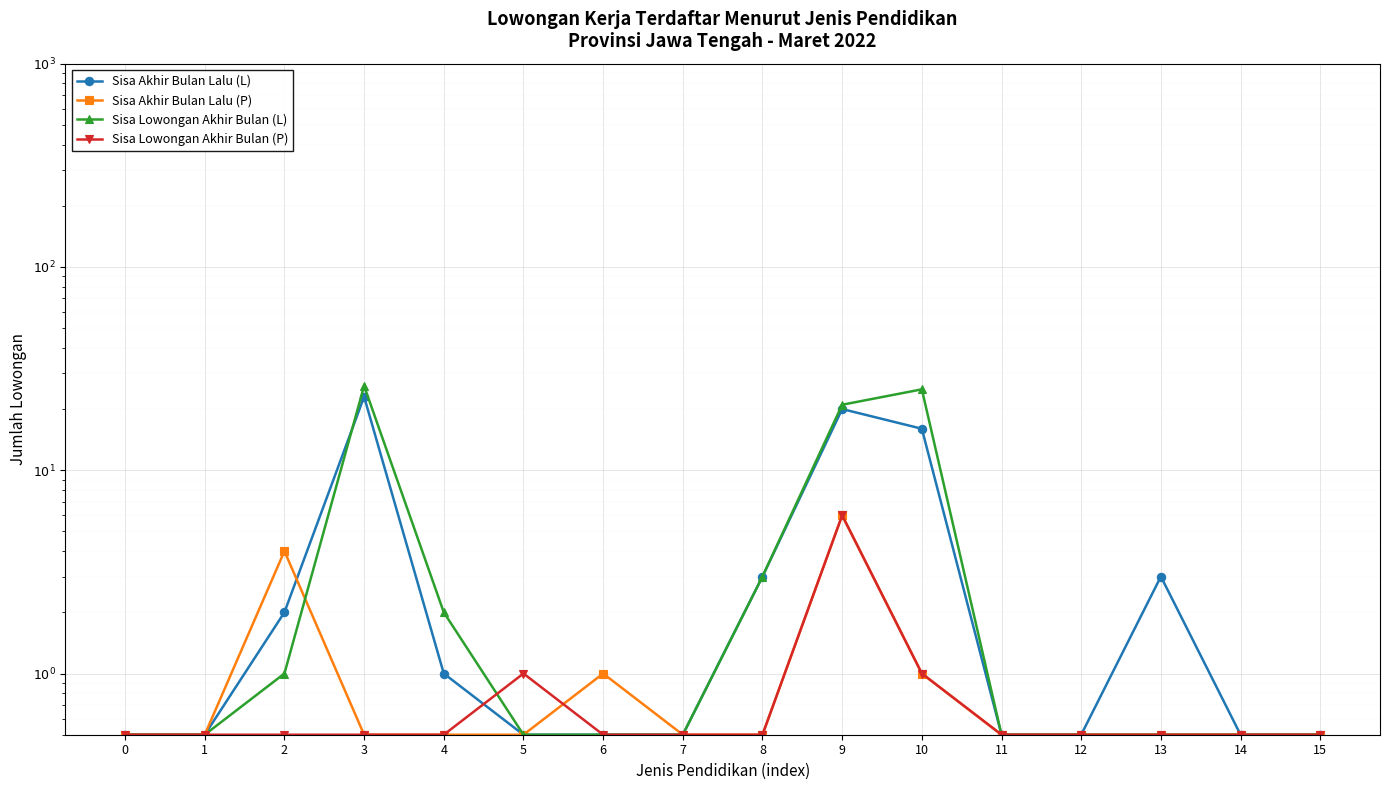

Does the chart display data point markers on the line(s)?

Yes